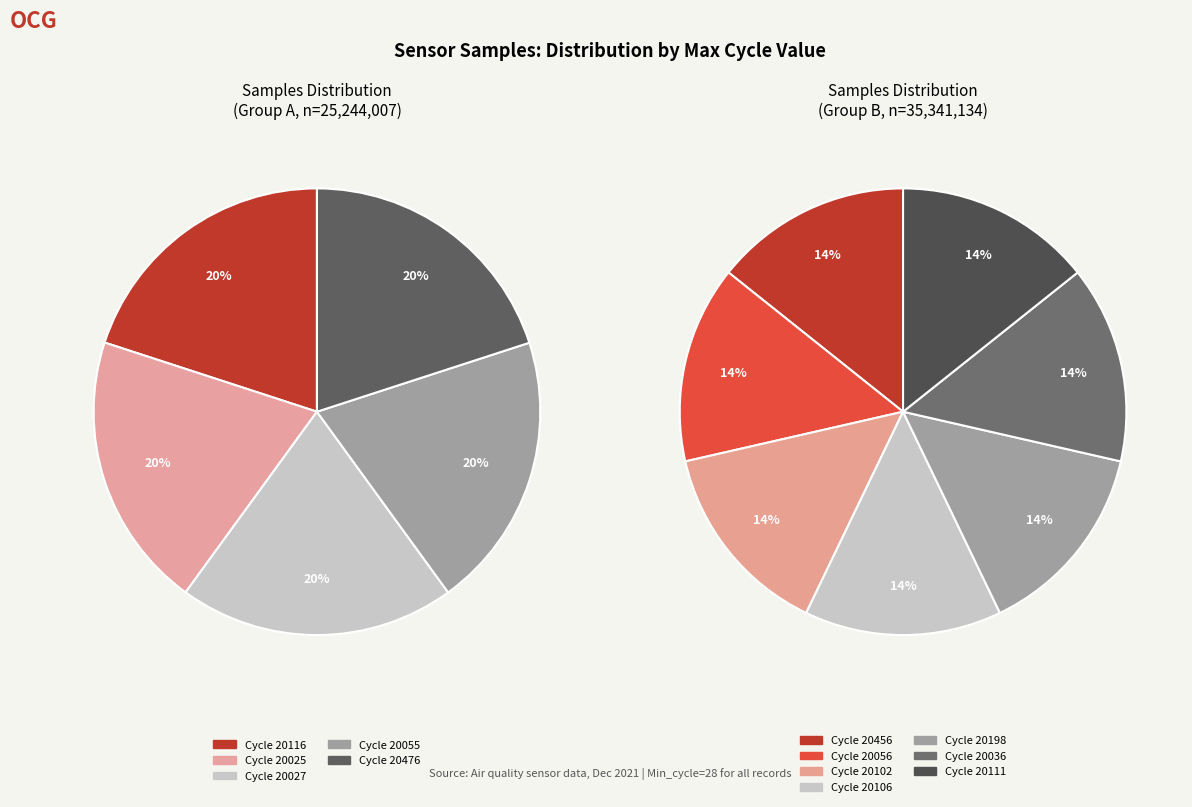

True or false: 20036 accounts for 1% of the total.

False